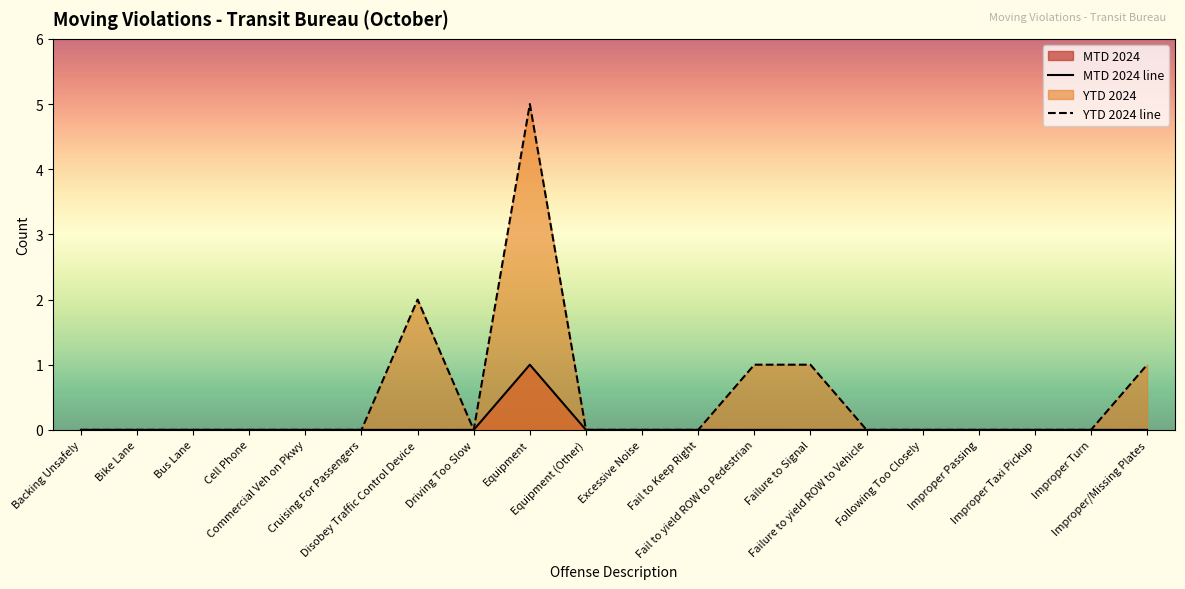

True or false: MTD 2024 line and YTD 2024 line intersect in this chart.

False